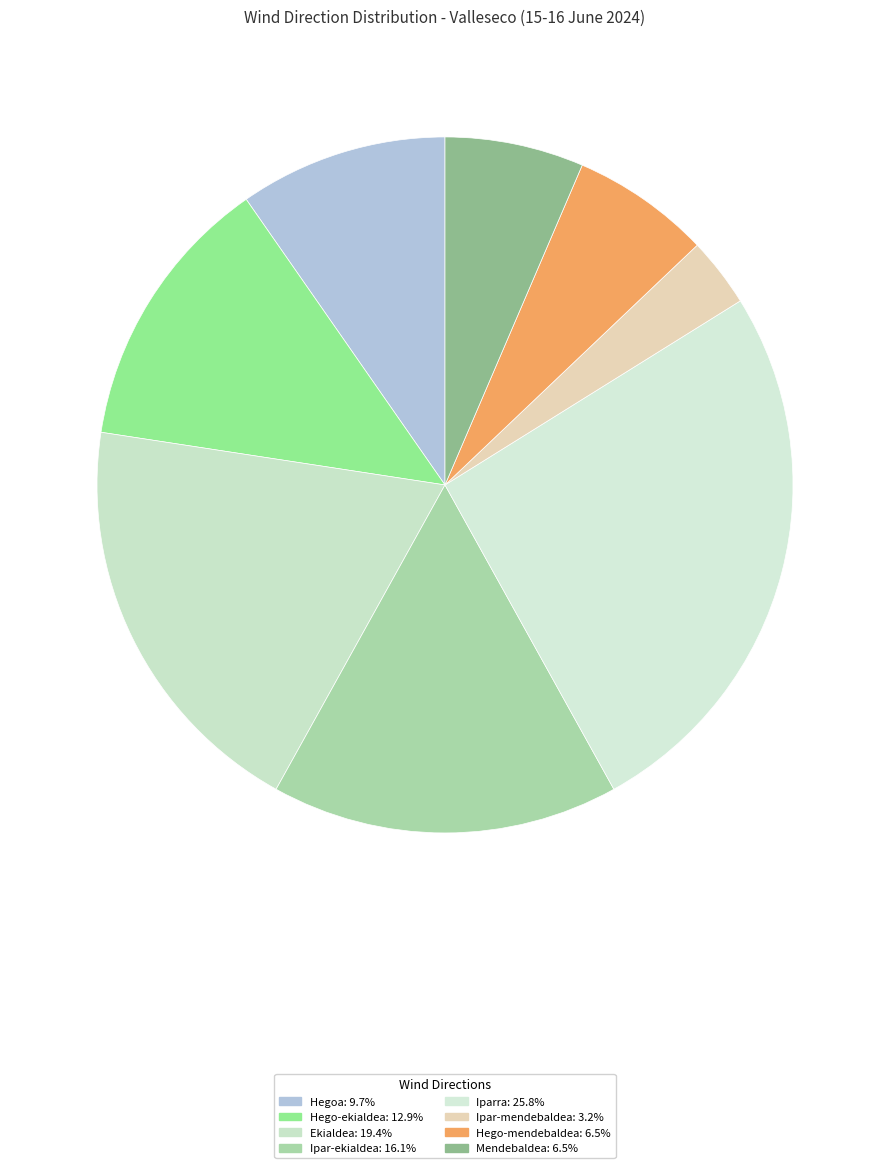

How much of the chart is everything except Hegoa?

90.3%